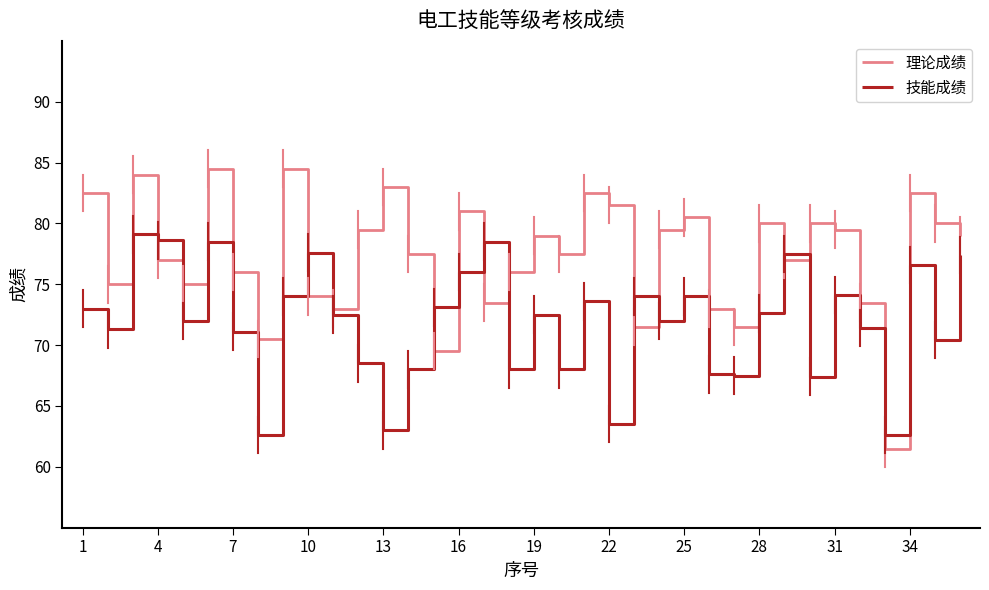

How many times do 技能成绩 and 理论成绩 cross each other?

14